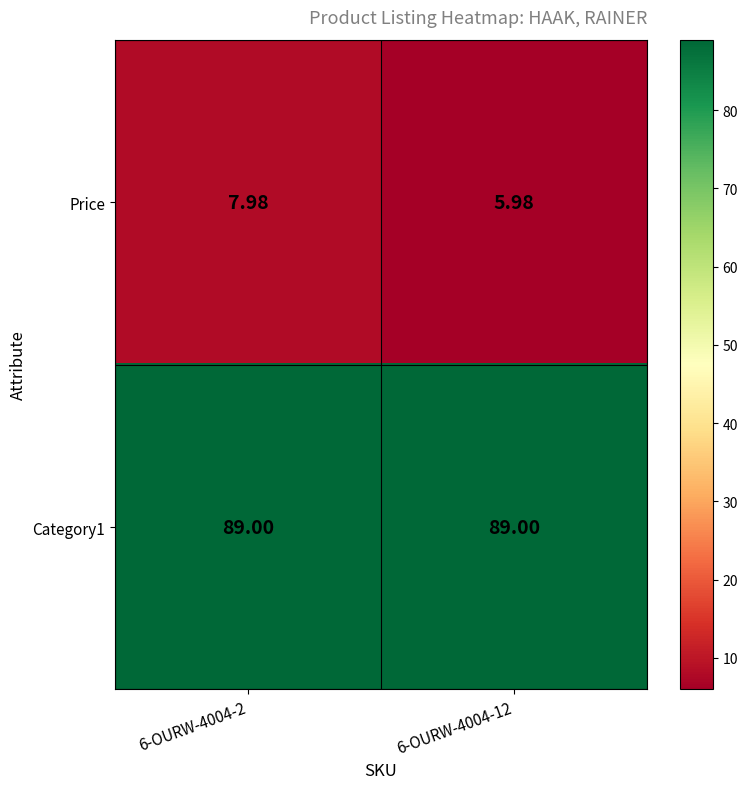

Between 6-OURW-4004-2 and 6-OURW-4004-12, which series saw the biggest shift?

Price